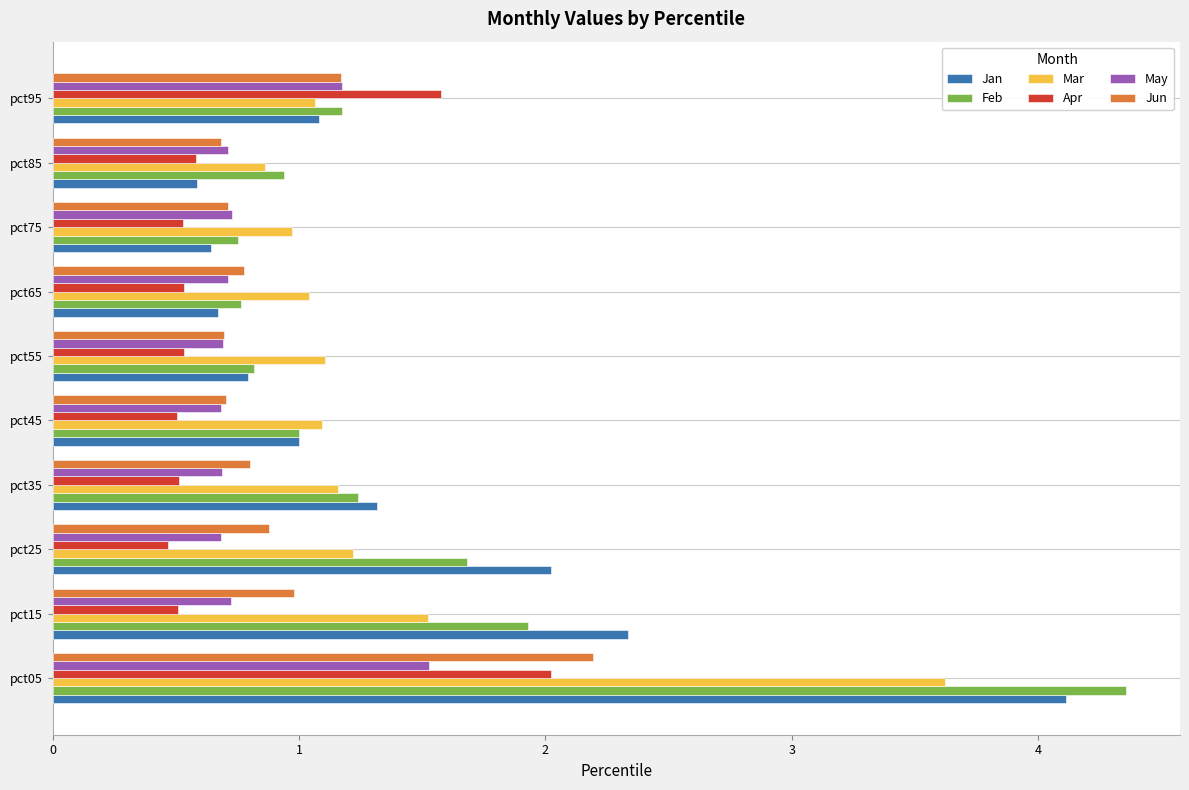

Is it true that Jun equals 0.5 at pct25?

False